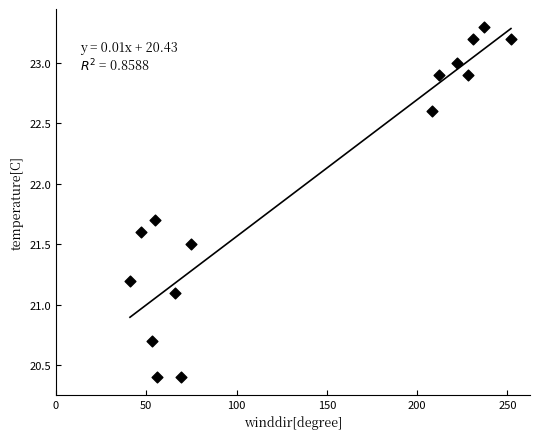

What Y value in the scatter plot is closest to 21?

21.1